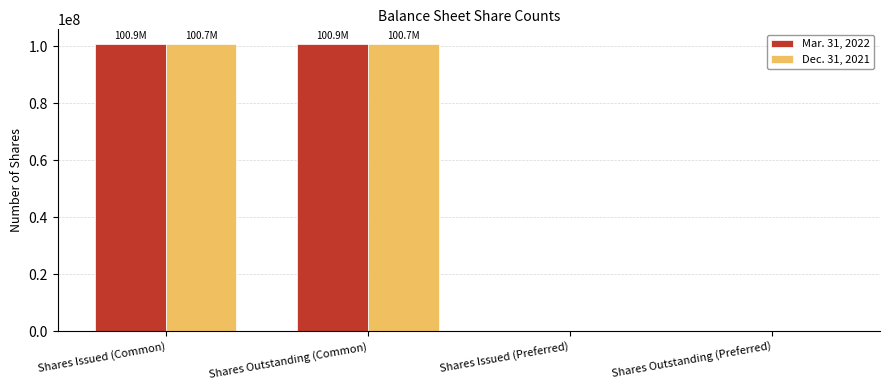

Is the value of Dec. 31, 2021 at Shares Issued (Preferred) greater than the value of Mar. 31, 2022 at Shares Issued (Common)?

No